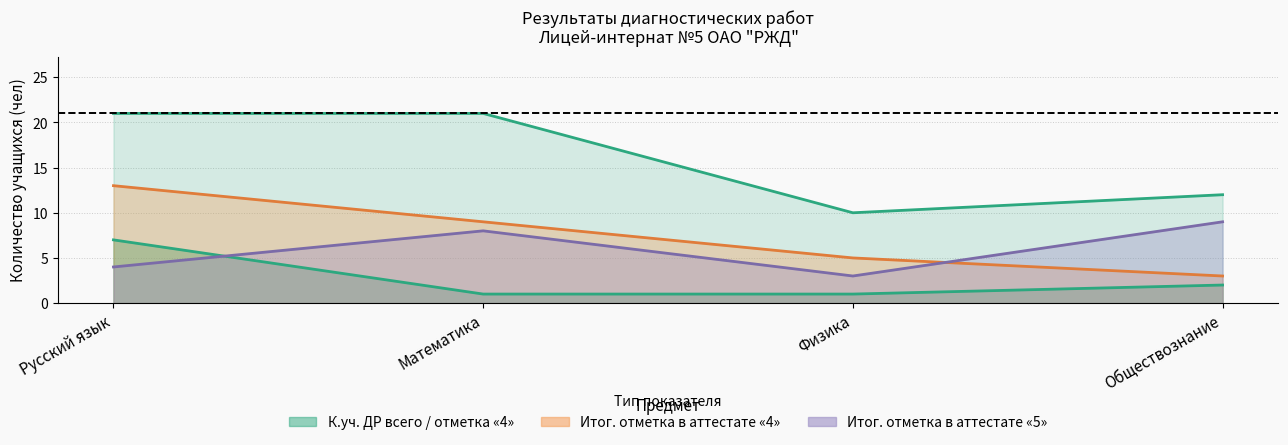

At which category is the sum across all series the highest?

Русский язык